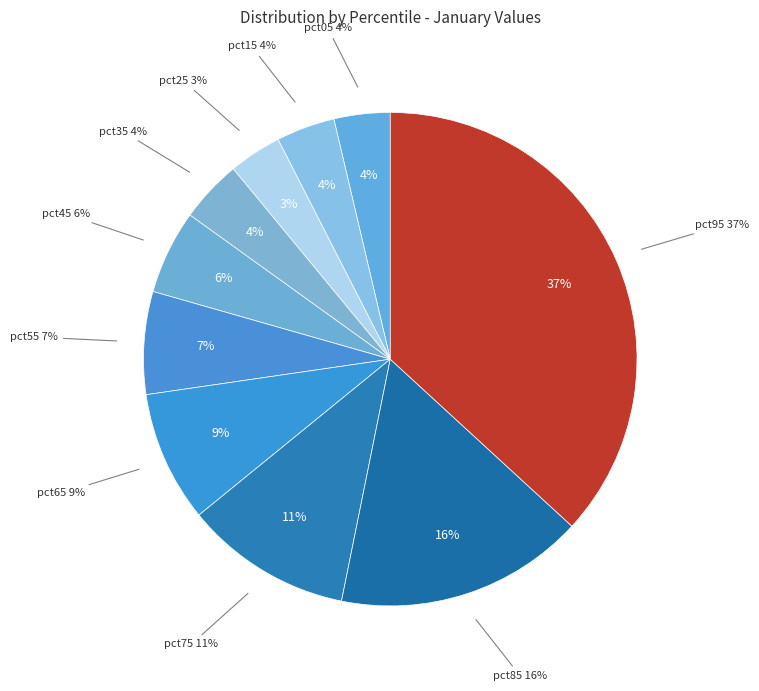

Rank the categories by value from lowest to highest.

pct25, pct05, pct15, pct35, pct45, pct55, pct65, pct75, pct85, pct95